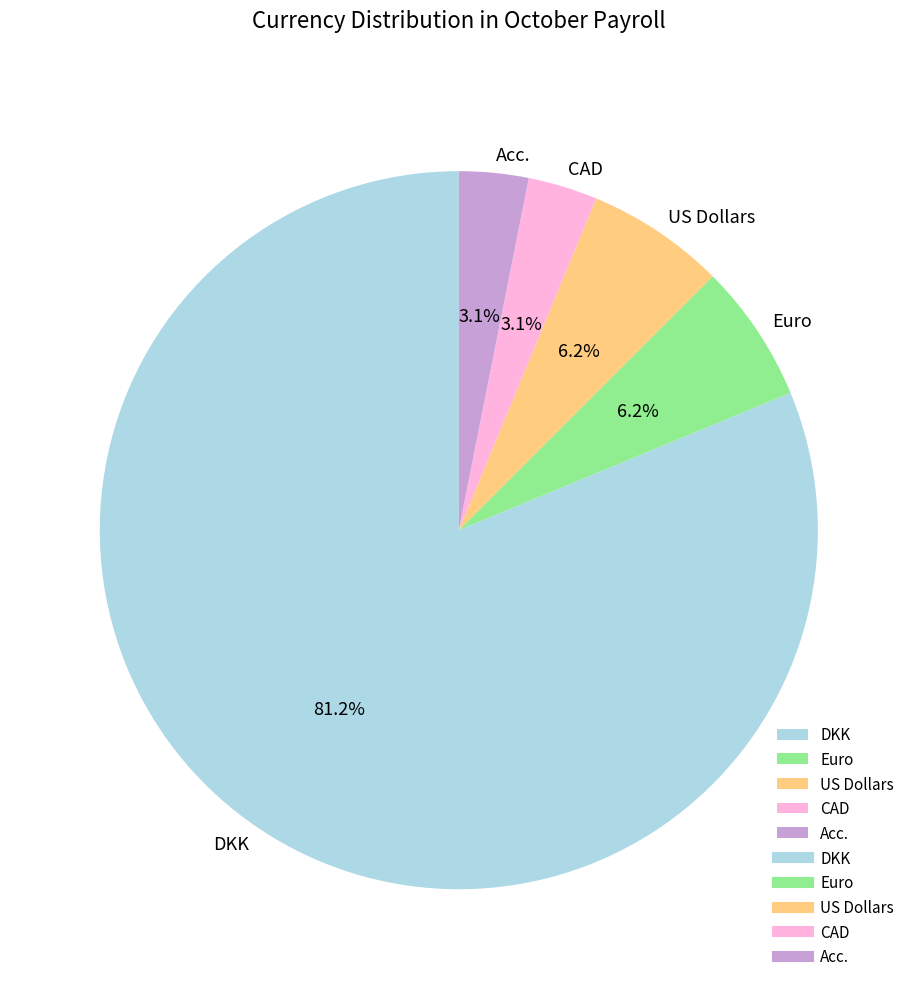

Is the sum of Euro and Acc. greater than half?

No